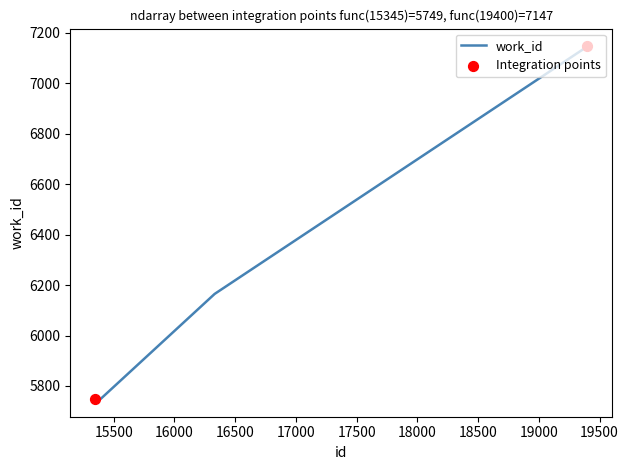

What is the difference between the maximum and minimum values?

1399